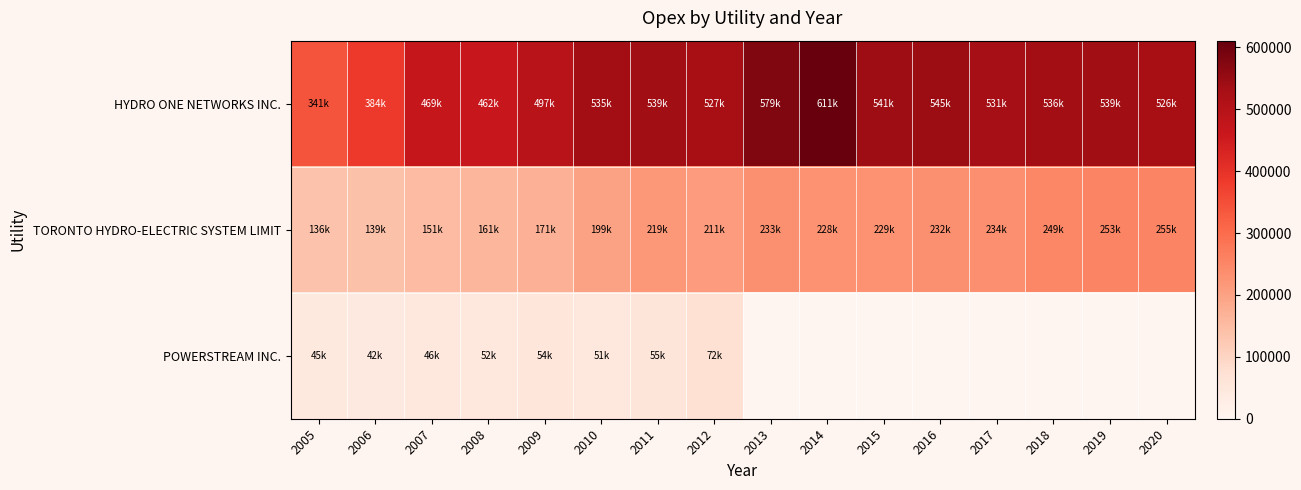

What is the difference between the highest and lowest values at 2008?

409412.8